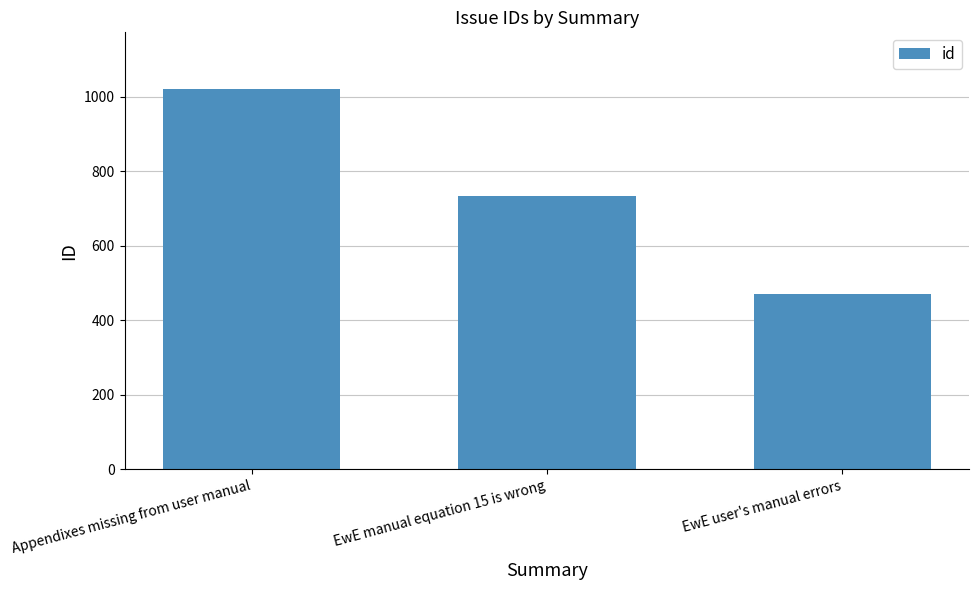

At which label does the data first exceed 733?

Appendixes missing from user manual